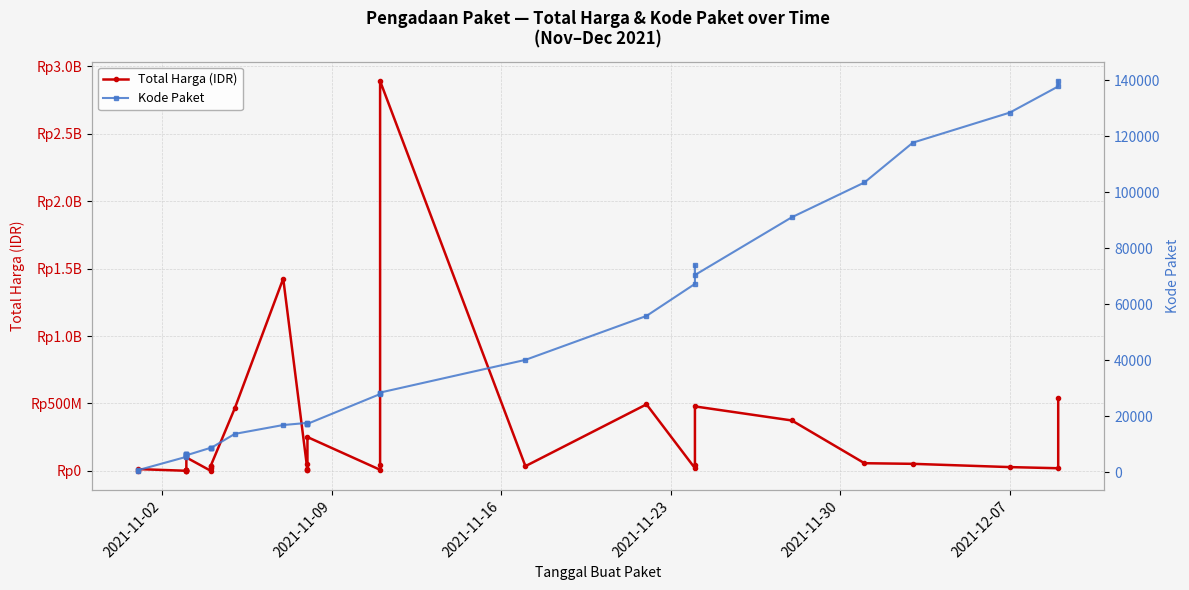

How many interior local peaks does the Kode Paket series have?

7